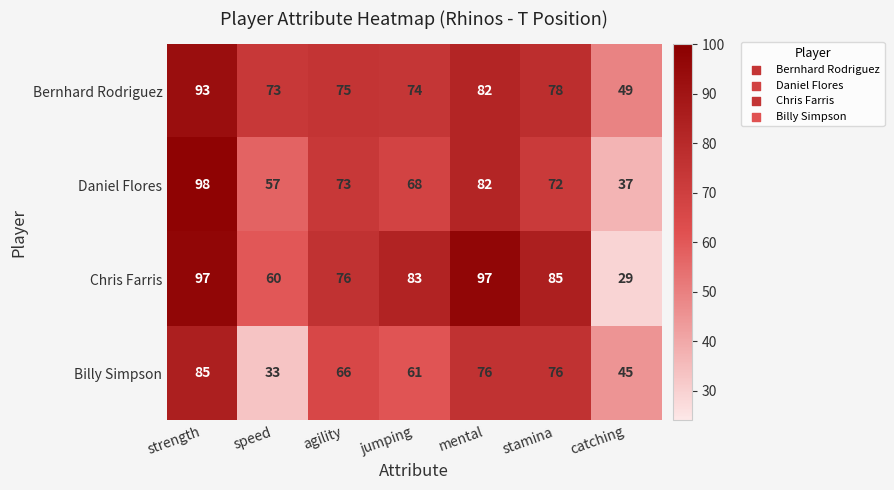

Rank the series by their maximum value, from lowest to highest.

Billy Simpson, Bernhard Rodriguez, Chris Farris, Daniel Flores